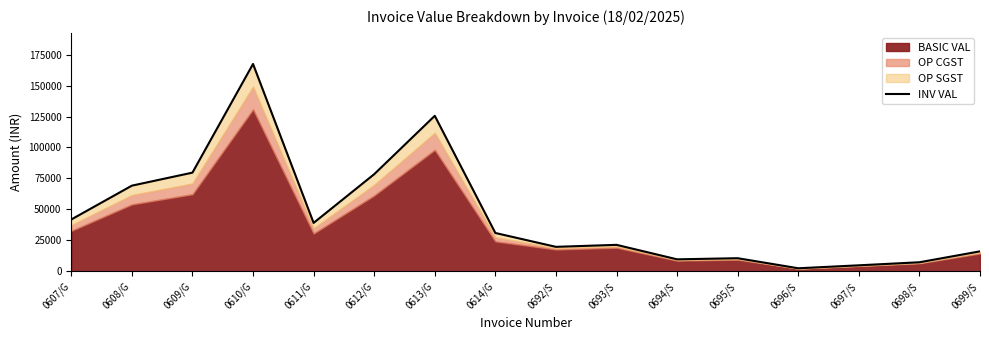

Reading right to left, what are all the values shown in this chart?

16128.0	7308.0	4847.6	2460.4	10584.0	9676.8	21374.1	19763.5	30956.4	125575.7	78418.7	39105.4	167434.2	79684.0	69176.3	41858.6